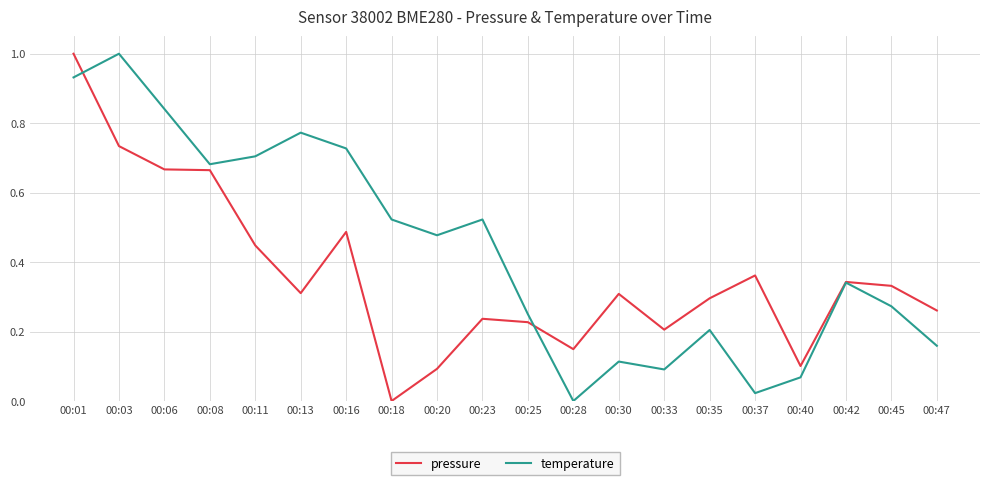

At which category is the sum across all series the highest?

00:01